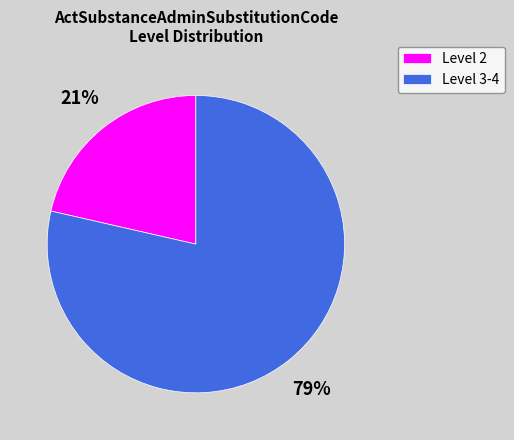

Count the number of slices in the pie.

2